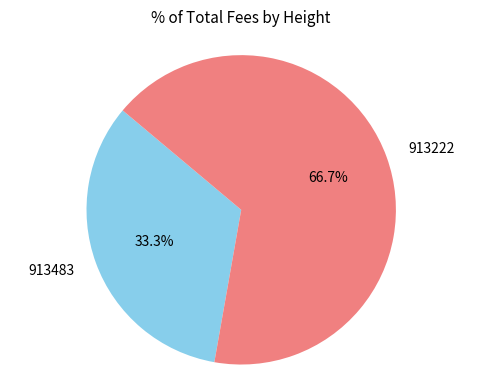

What is the largest slice in the pie chart?

913222